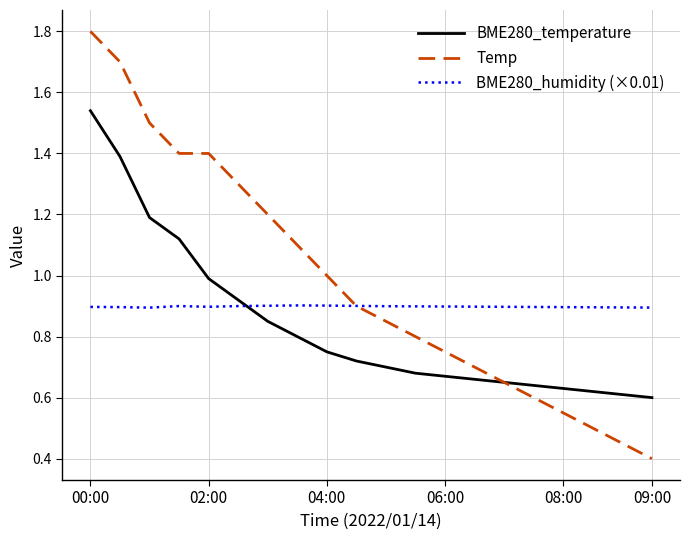

True or false: BME280_temperature and BME280_humidity (×0.01) intersect in this chart.

True